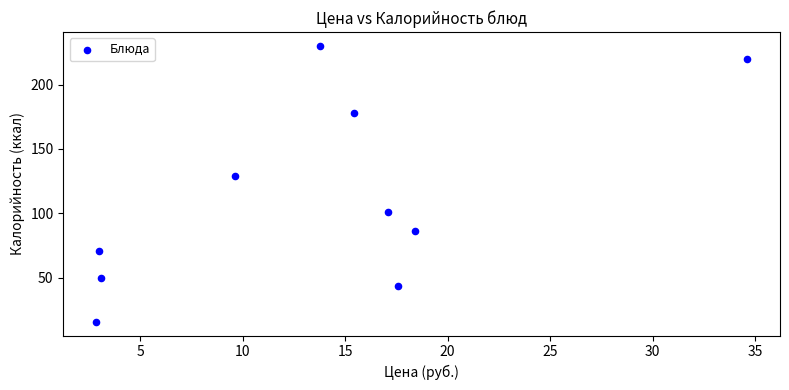

What Y value in the scatter plot is closest to 123?

129